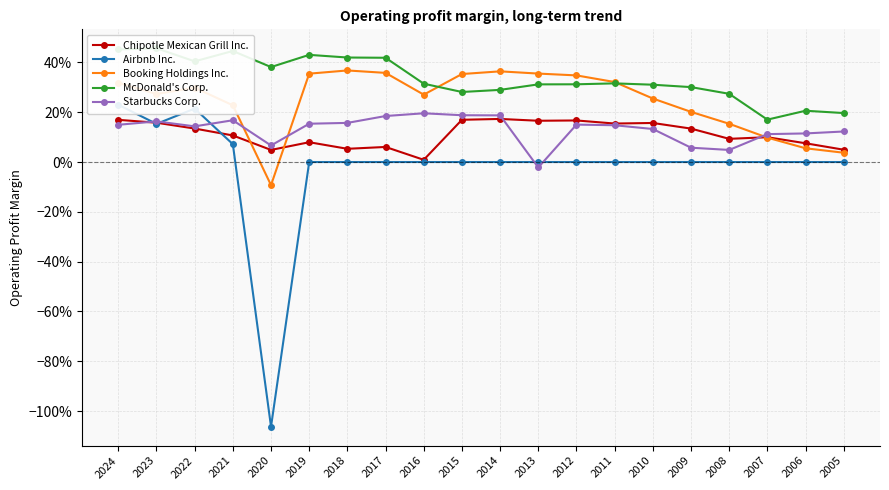

Reading left to right, list all the values displayed in this chart.

Chipotle Mexican Grill Inc.: 0.2	0.2	0.1	0.1	0.0	0.1	0.1	0.1	0.0	0.2	0.2	0.2	0.2	0.2	0.2	0.1	0.1	0.1	0.1	0.0
Airbnb Inc.: 0.2	0.2	0.2	0.1	-1.1	0.0	0.0	0.0	0.0	0.0	0.0	0.0	0.0	0.0	0.0	0.0	0.0	0.0	0.0	0.0
Booking Holdings Inc.: 0.3	0.3	0.3	0.2	-0.1	0.4	0.4	0.4	0.3	0.4	0.4	0.4	0.3	0.3	0.3	0.2	0.2	0.1	0.1	0.0
McDonald's Corp.: 0.5	0.5	0.4	0.4	0.4	0.4	0.4	0.4	0.3	0.3	0.3	0.3	0.3	0.3	0.3	0.3	0.3	0.2	0.2	0.2
Starbucks Corp.: 0.1	0.2	0.1	0.2	0.1	0.2	0.2	0.2	0.2	0.2	0.2	-0.0	0.2	0.1	0.1	0.1	0.0	0.1	0.1	0.1